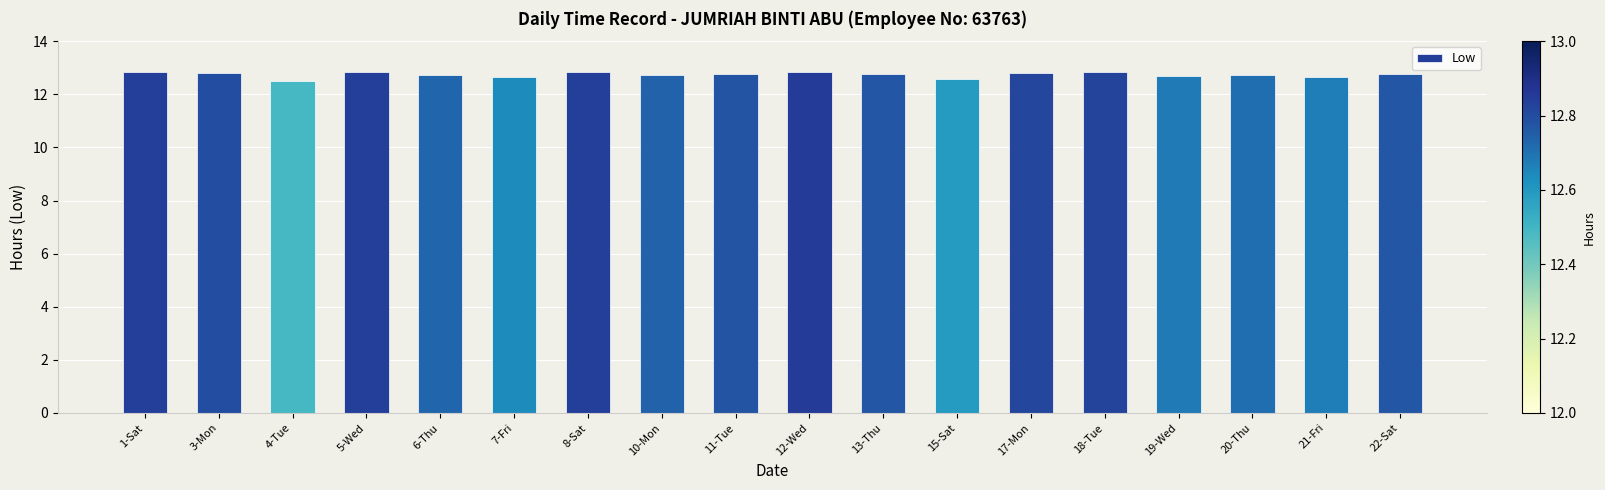

How many values are between 12 and 13?

18